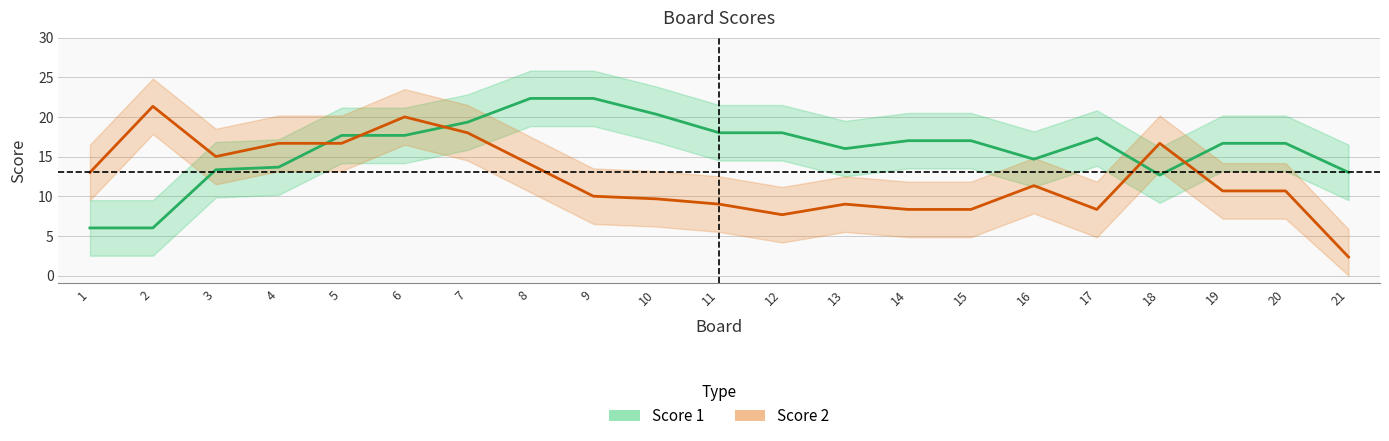

What is the lowest value of the Score 1 series?

6.0